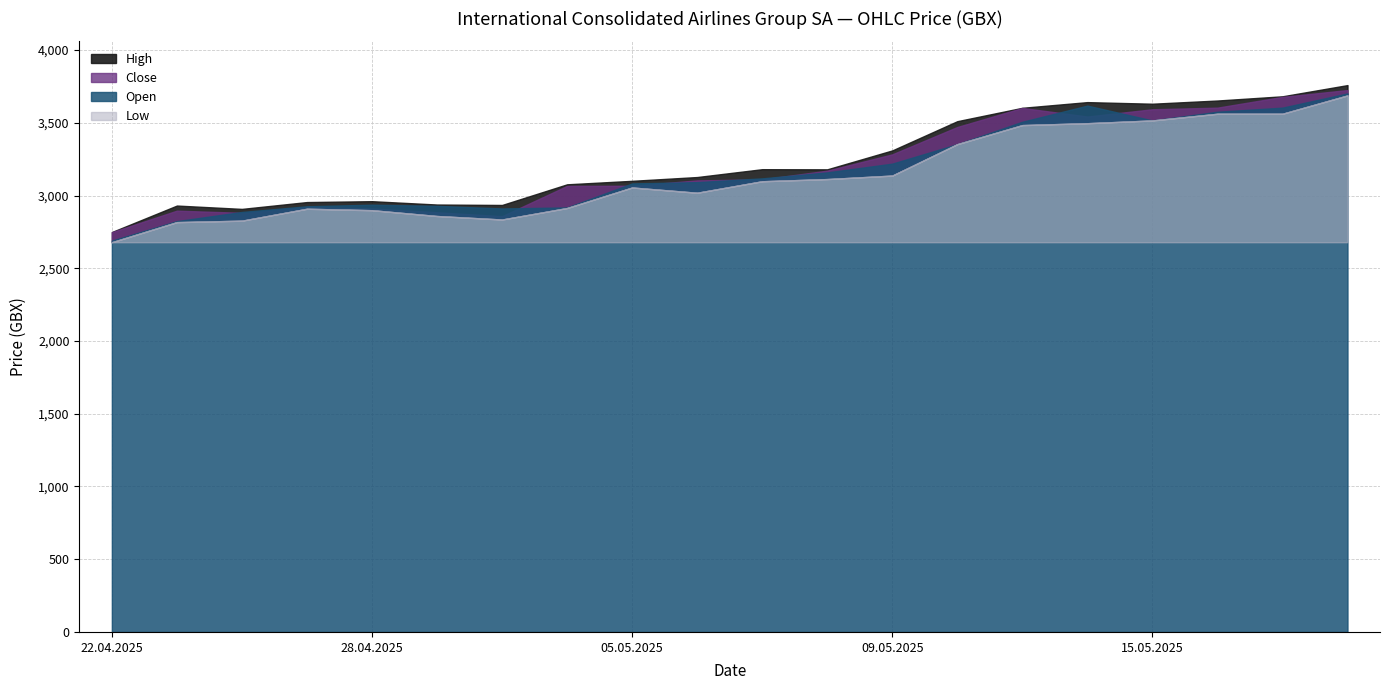

What is the label of the 8th point from the right?

09.05.2025